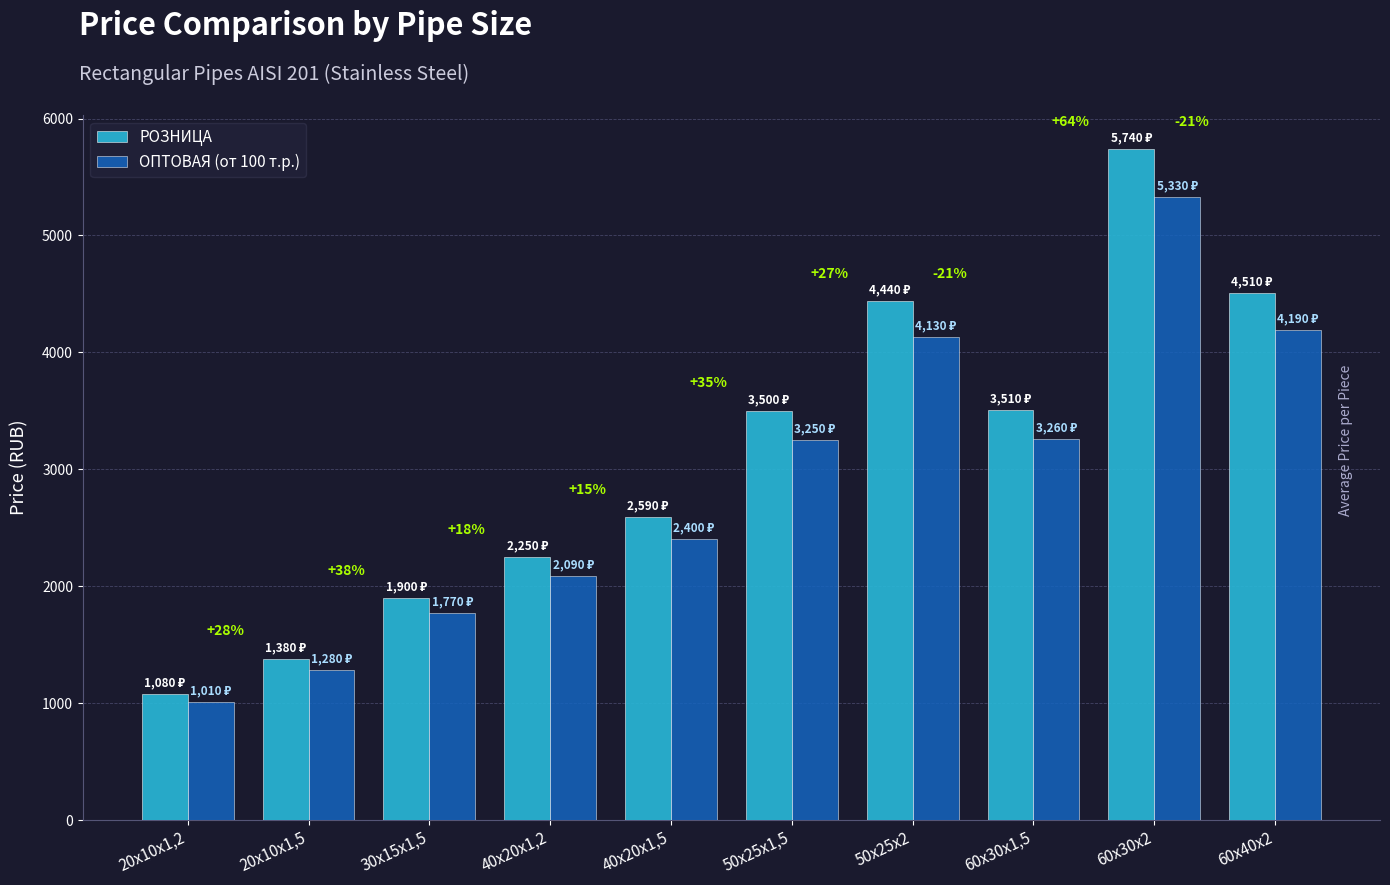

Which category has the lowest value in the РОЗНИЦА series?

20х10х1,2